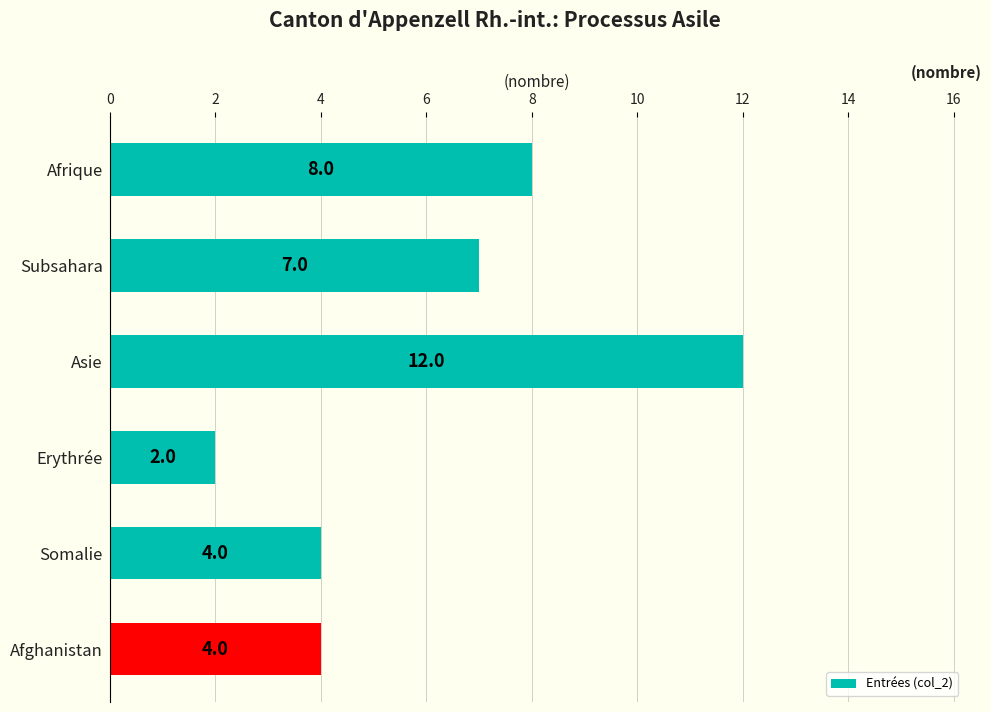

What is the ratio of the value at Afghanistan to the value at Asie?

0.3